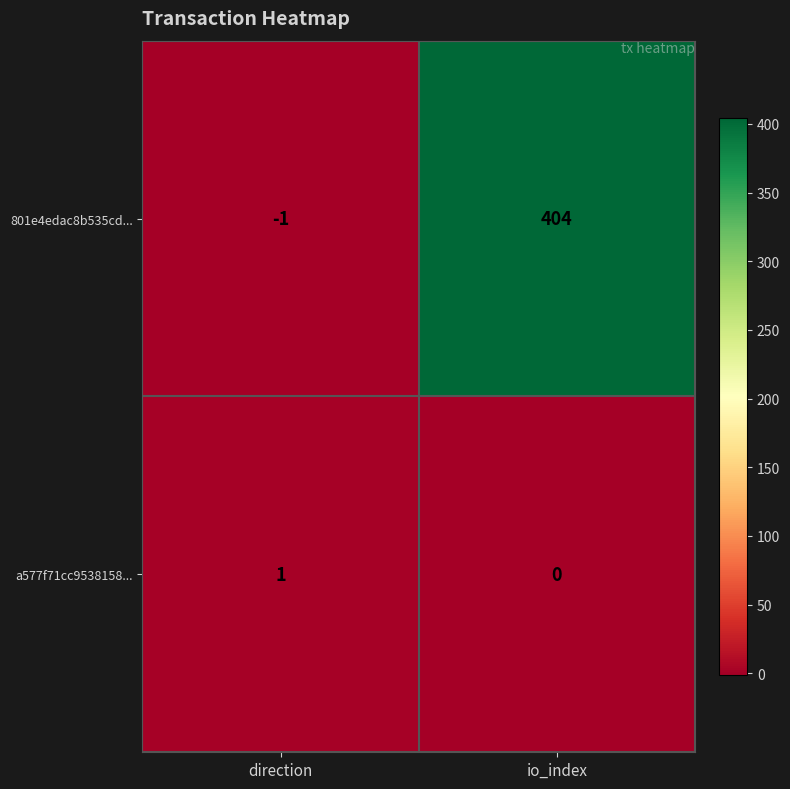

At which category is the sum across all series the highest?

io_index